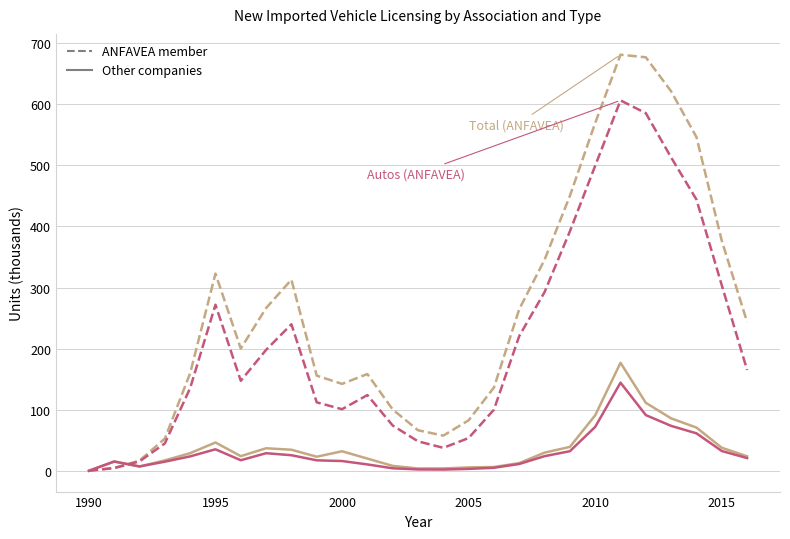

What is the maximum value shown in the chart?

681.1